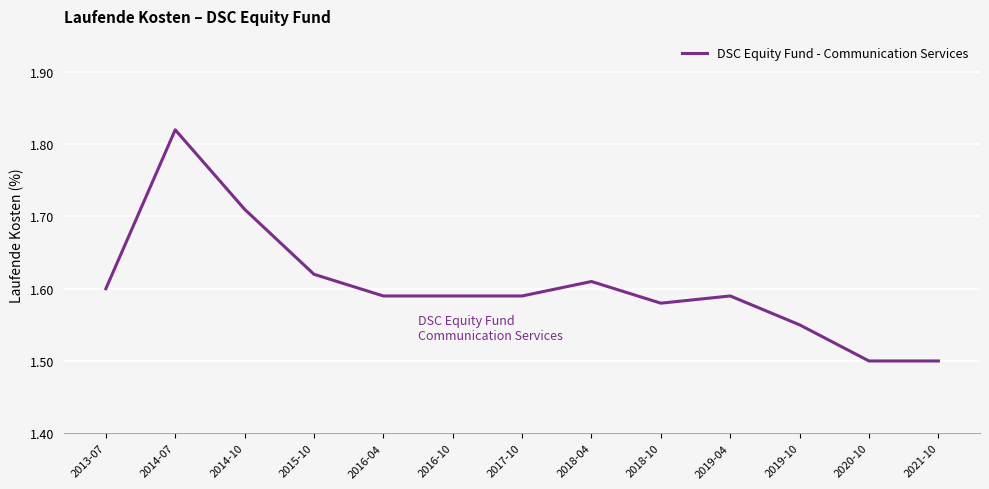

Between 2016-04 and 2014-10, which is larger?

2014-10